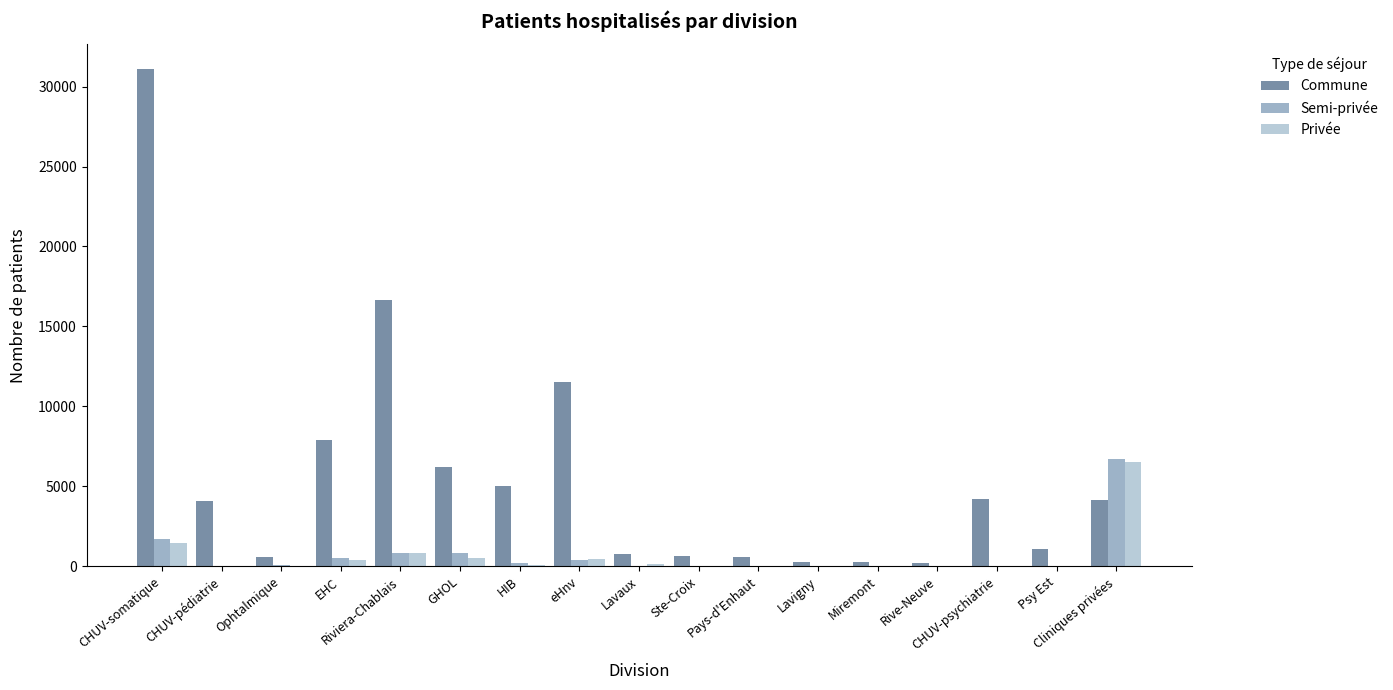

What is the sum of all Semi-privée values?

11555